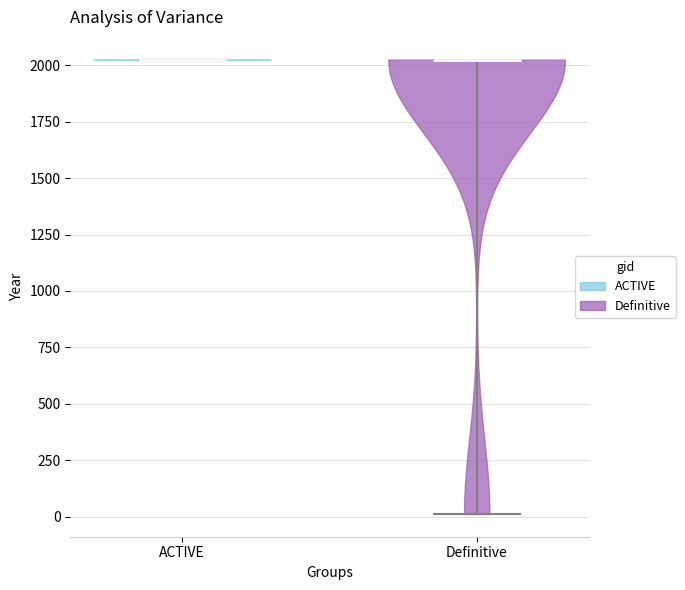

Reading left to right, read every violin against the y-axis: where its median line is, and the lowest and highest points it reaches. The values are not printed on the chart, so give them approximately, as read against the axis.

ACTIVE: median line 2050, lowest point 2000, highest point 2050
Definitive: median line 2000, lowest point 0, highest point 2050